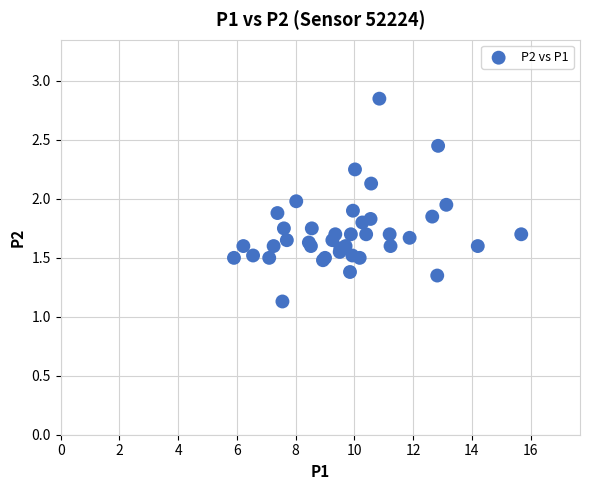

What Y value in the scatter plot is closest to 1?

1.1